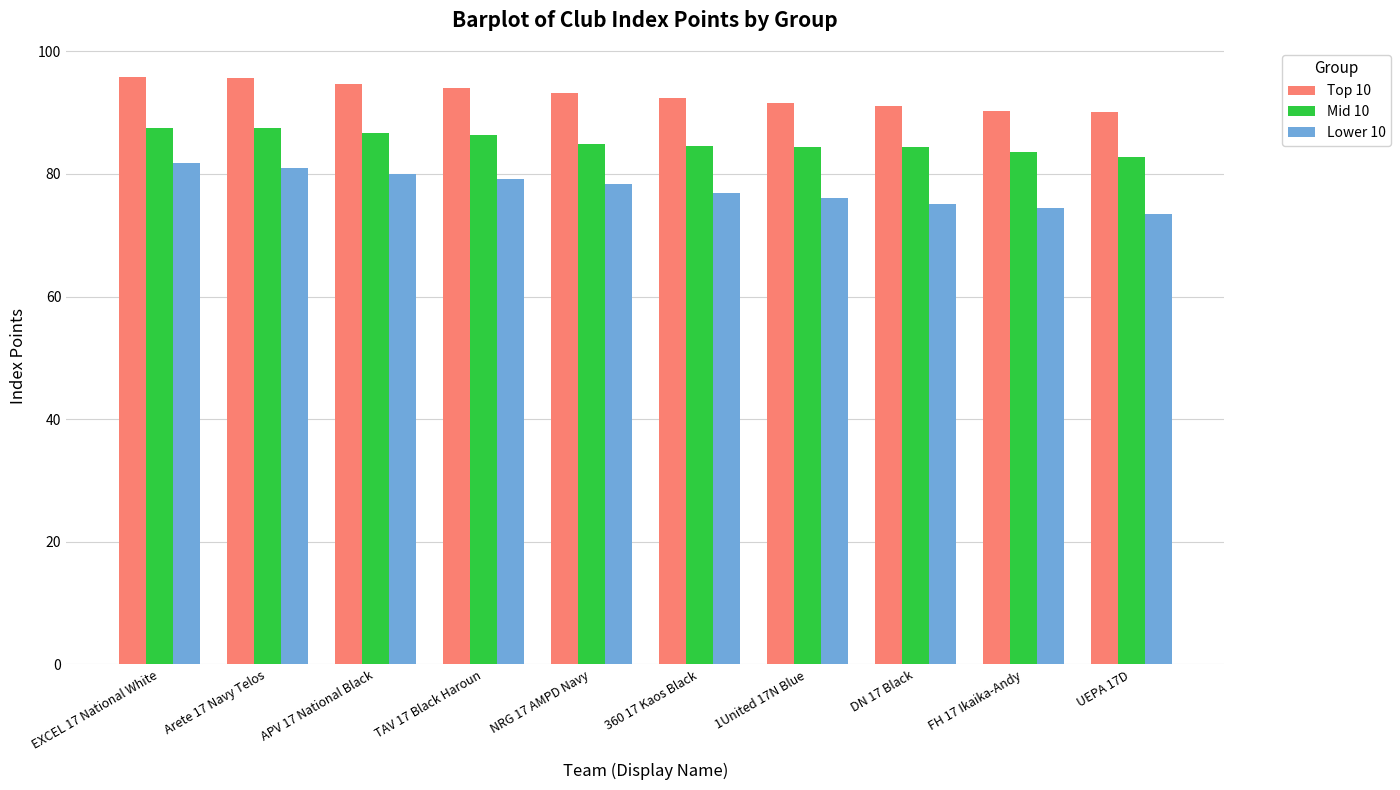

How many series are shown in this chart?

3